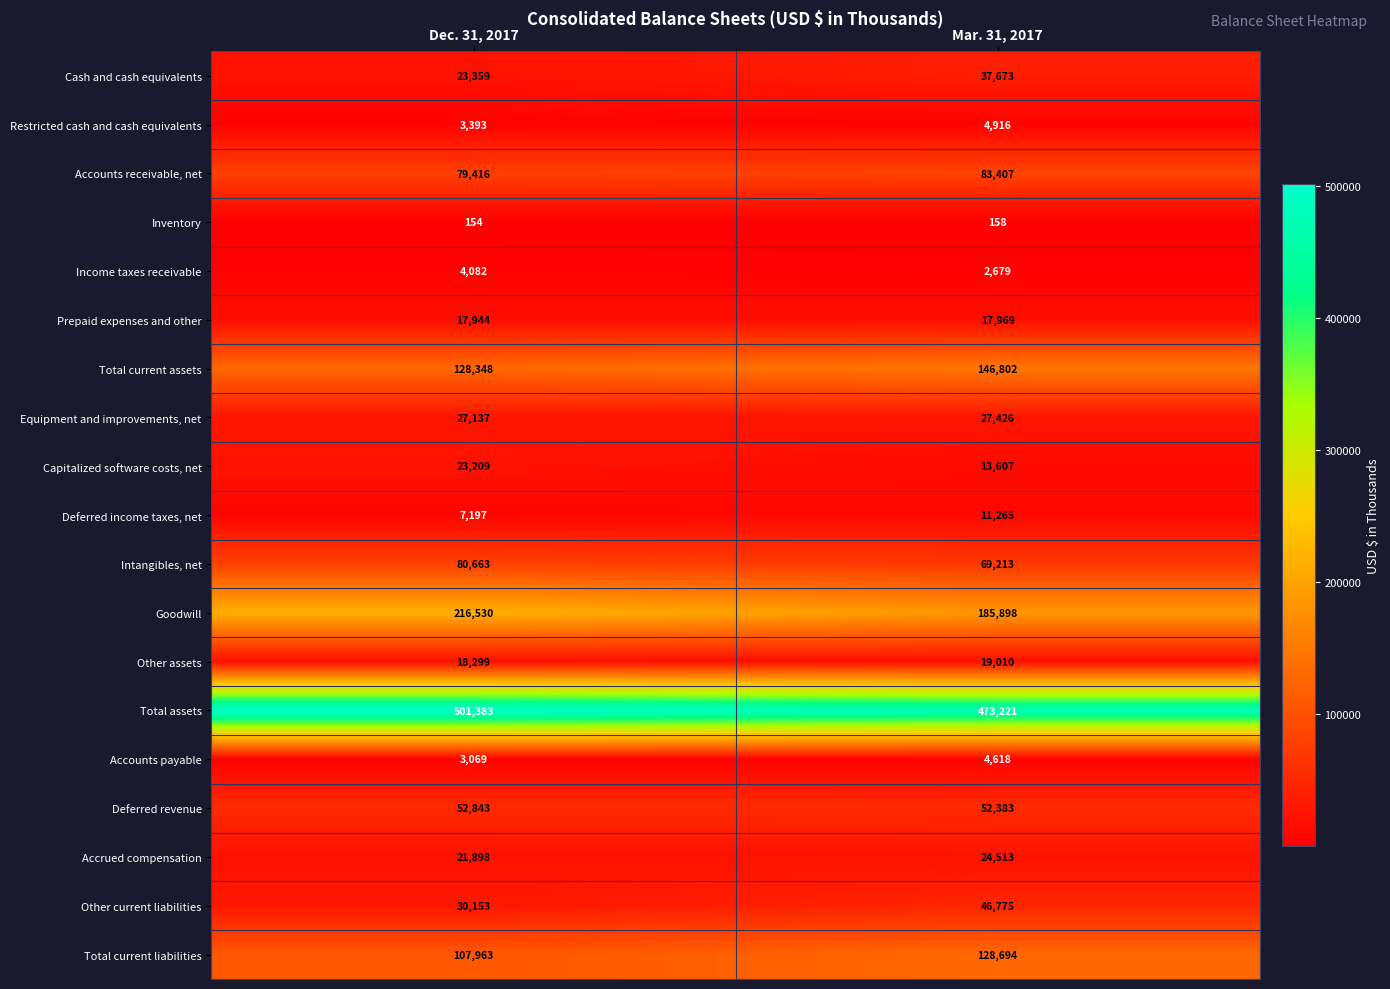

What is the smallest value displayed?

154